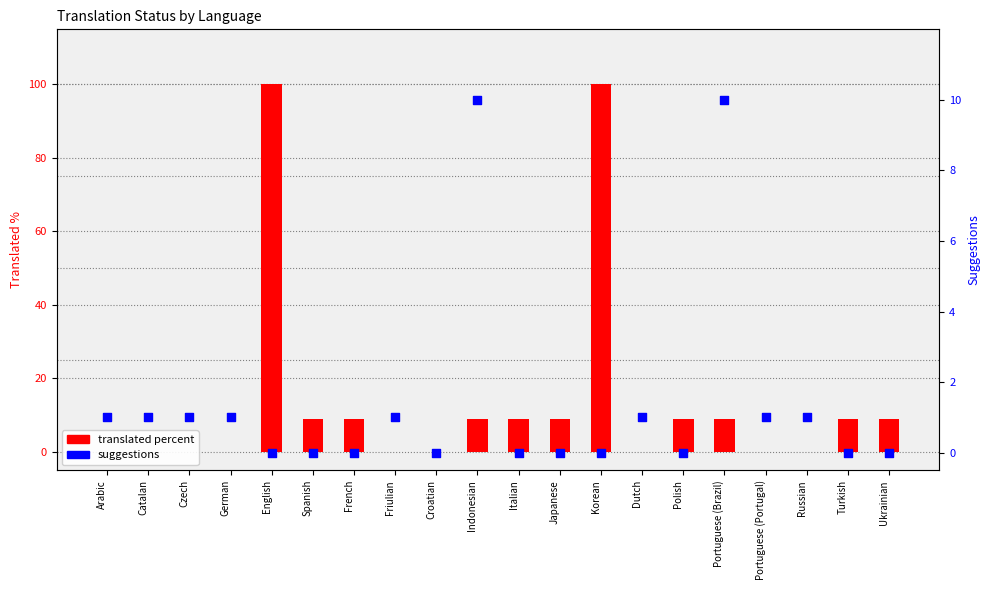

Which series has the widest spread of Y values?

translated percent